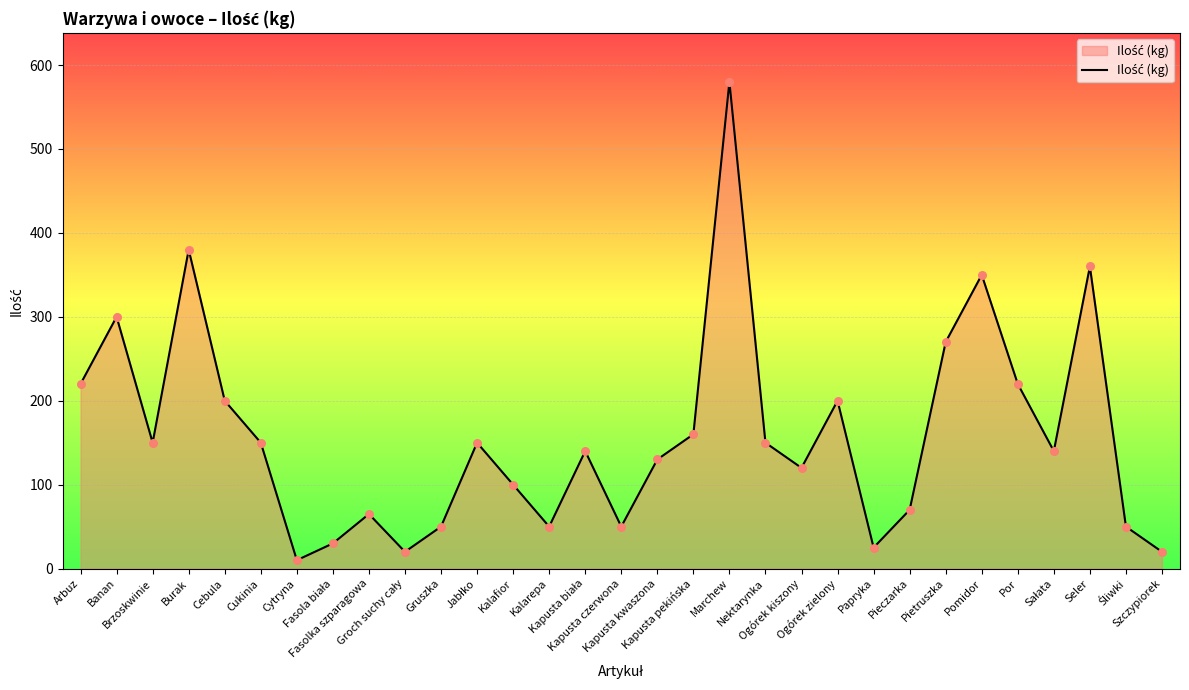

Between Kapusta czerwona and Szczypiorek, which is larger?

Kapusta czerwona